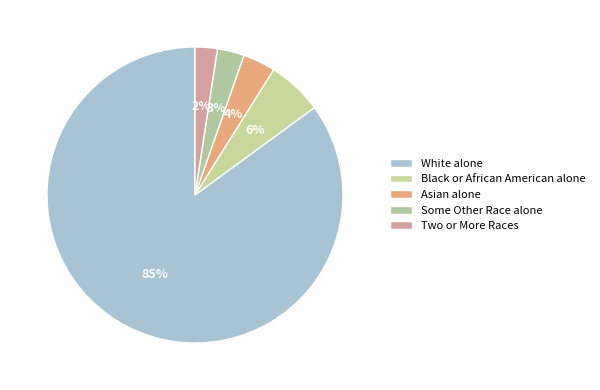

Rank the categories by value from highest to lowest.

White alone, Black or African American alone, Asian alone, Some Other Race alone, Two or More Races